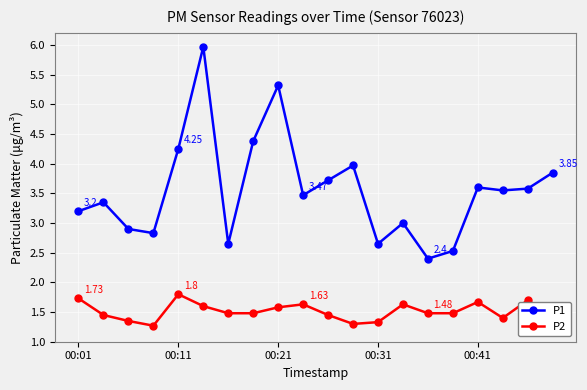

Which series has the largest range (max minus min)?

P1